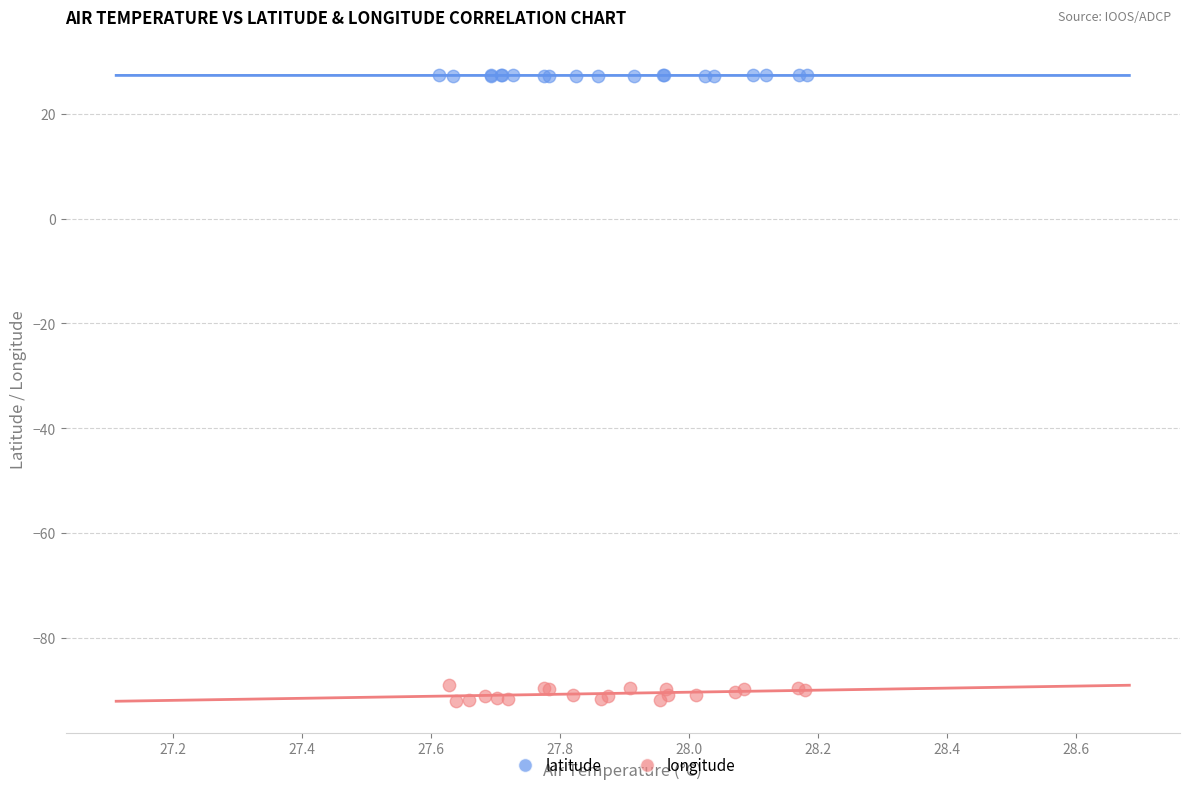

Which series has the widest spread of Y values?

longitude